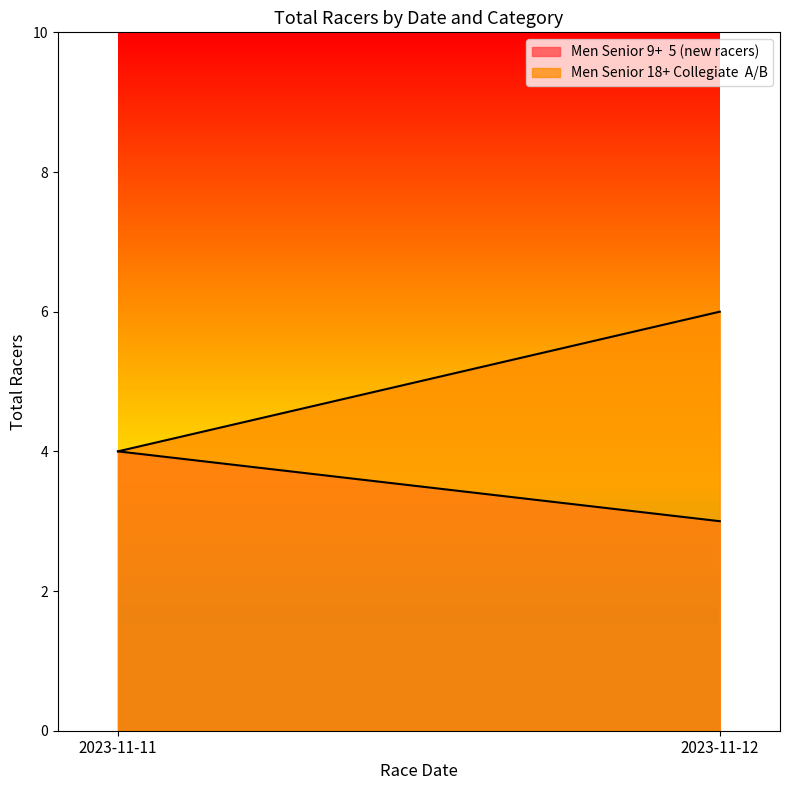

What is the total value across all series at 2023-11-11?

8